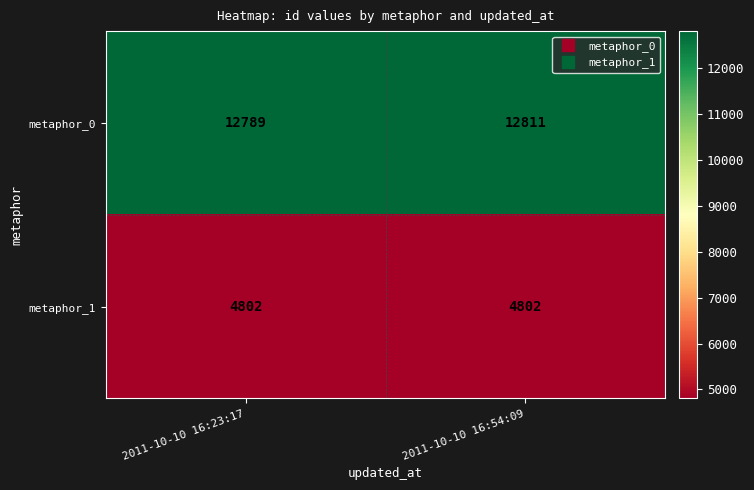

At how many categories does at least one series exceed 12370?

2